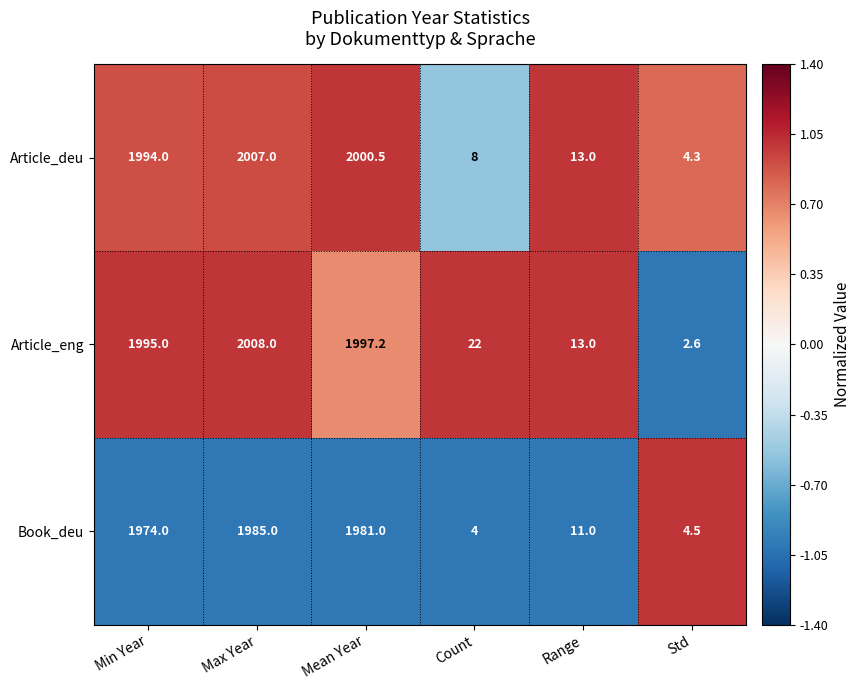

What is the difference between the Article_eng values at Count and Min Year?

1973.0